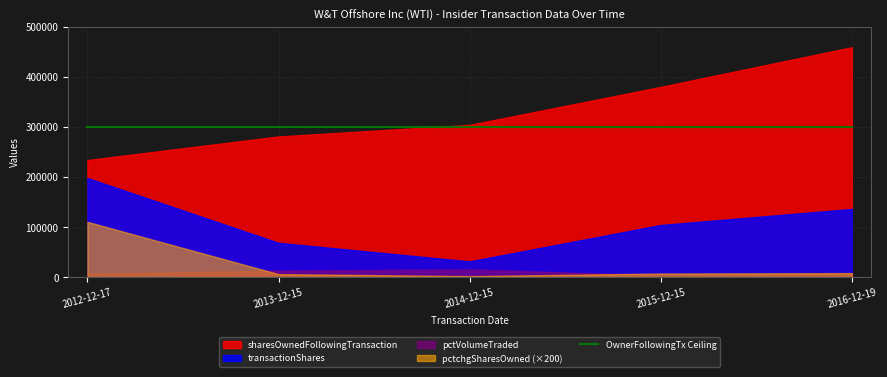

Does the chart display data point markers on the line(s)?

No